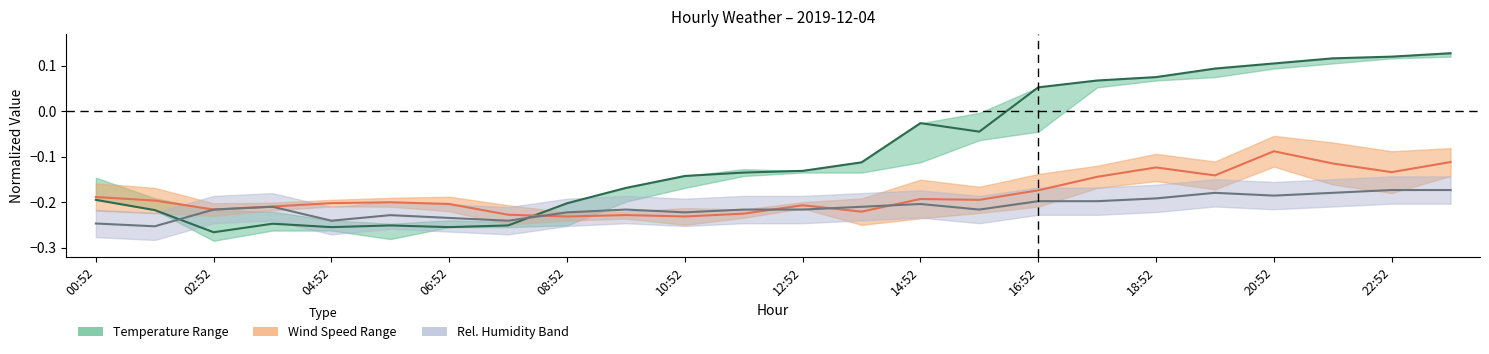

At 19, list the series in order from largest to smallest.

Air Temperature, Wind Speed Mid, Rel. Humidity